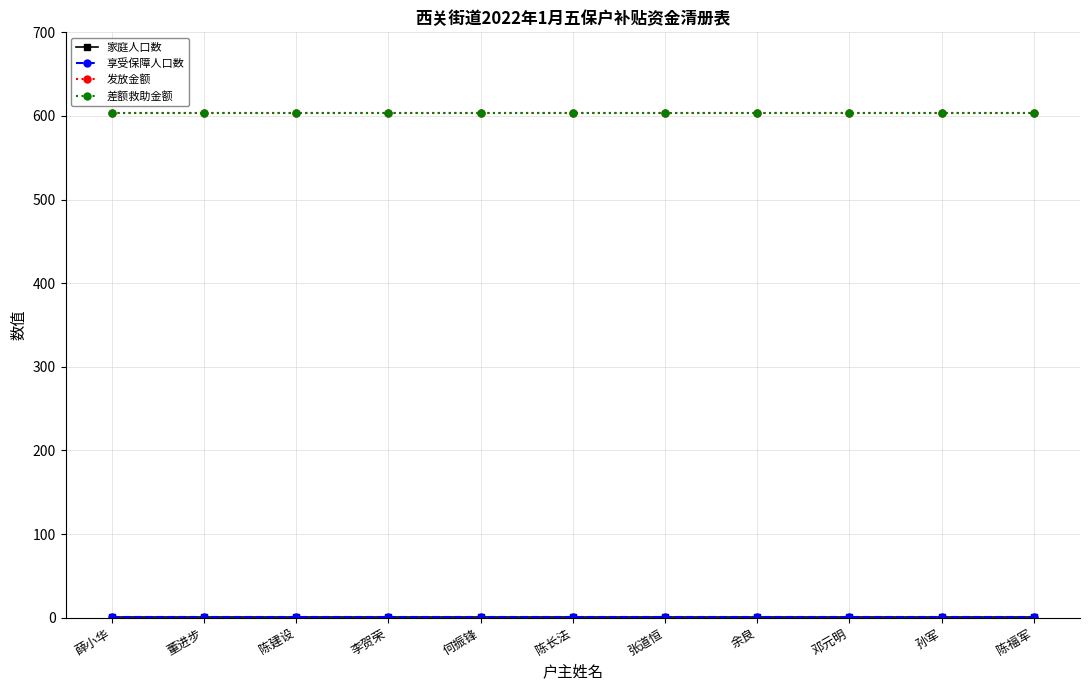

Reading left to right, extract all data points from this chart.

家庭人口数: 1	1	1	1	1	1	1	1	1	1	1
享受保障人口数: 1	1	1	1	1	1	1	1	1	1	1
发放金额: 603	603	603	603	603	603	603	603	603	603	603
差额救助金额: 603	603	603	603	603	603	603	603	603	603	603